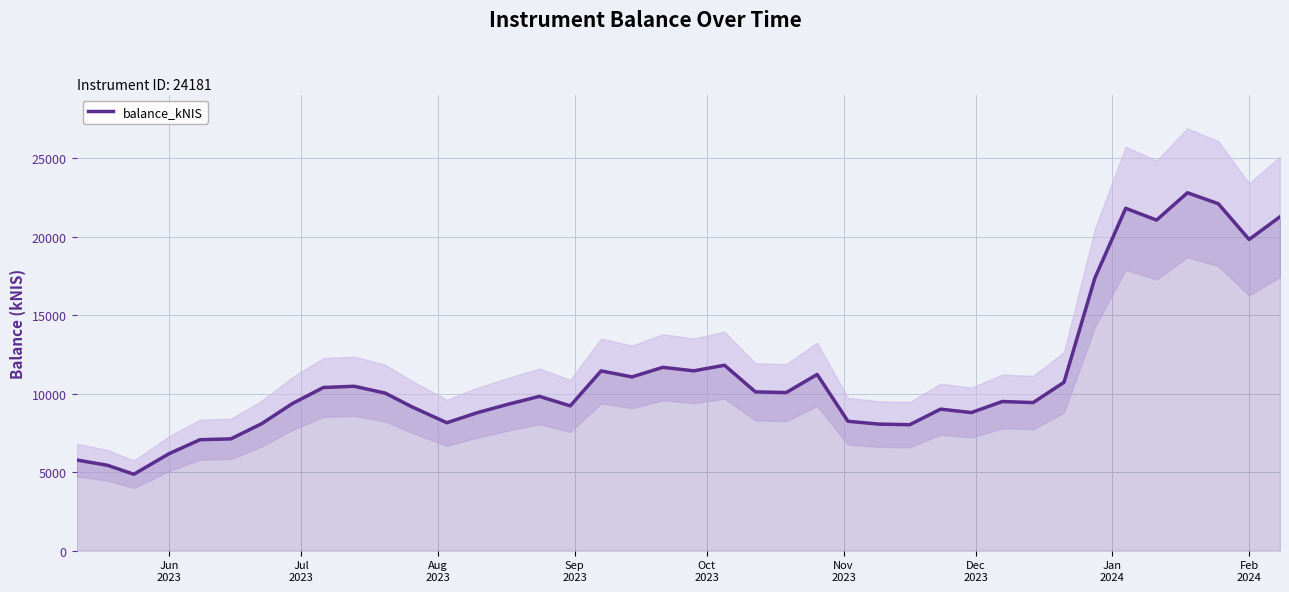

What is the lowest value of the balance_kNIS series?

4868.1